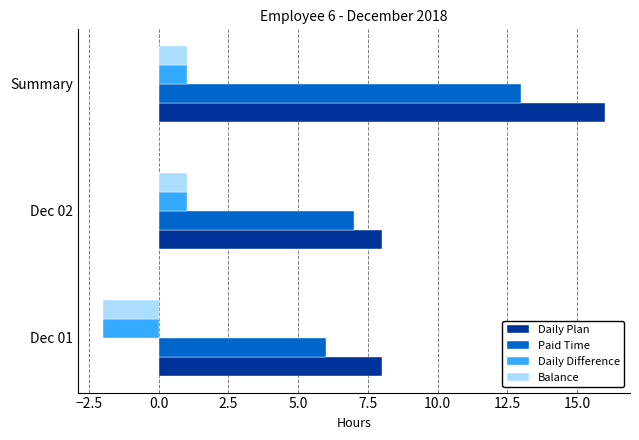

At which category is the sum across all series the highest?

Summary